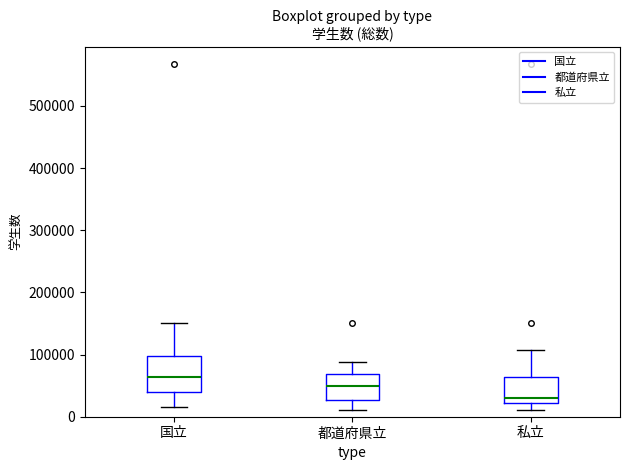

Reading left to right, transcribe this box plot: for each box, give where its median line is, the range the box spans, and where its two whiskers end, as read against the y-axis. The values are not printed on the chart, so give them approximately, as read against the axis.

国立: median 60000, box 40000 to 100000, whiskers 20000 to 150000
都道府県立: median 50000, box 30000 to 70000, whiskers 10000 to 90000
私立: median 30000, box 20000 to 60000, whiskers 10000 to 110000